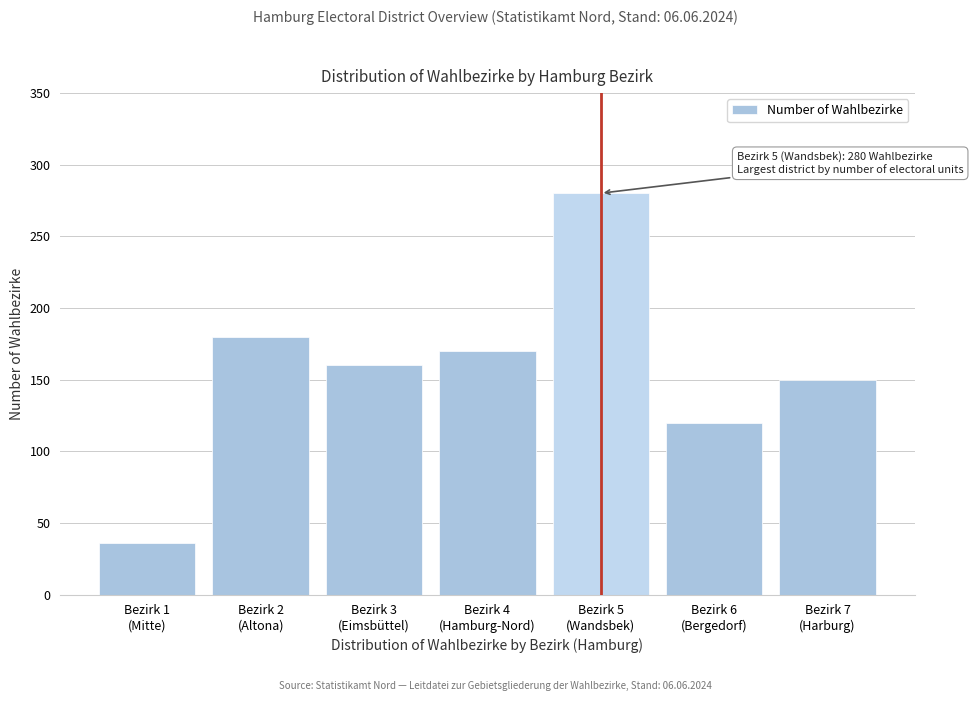

Reading right to left, transcribe all the data shown in this chart.

150	120	280	170	160	180	36